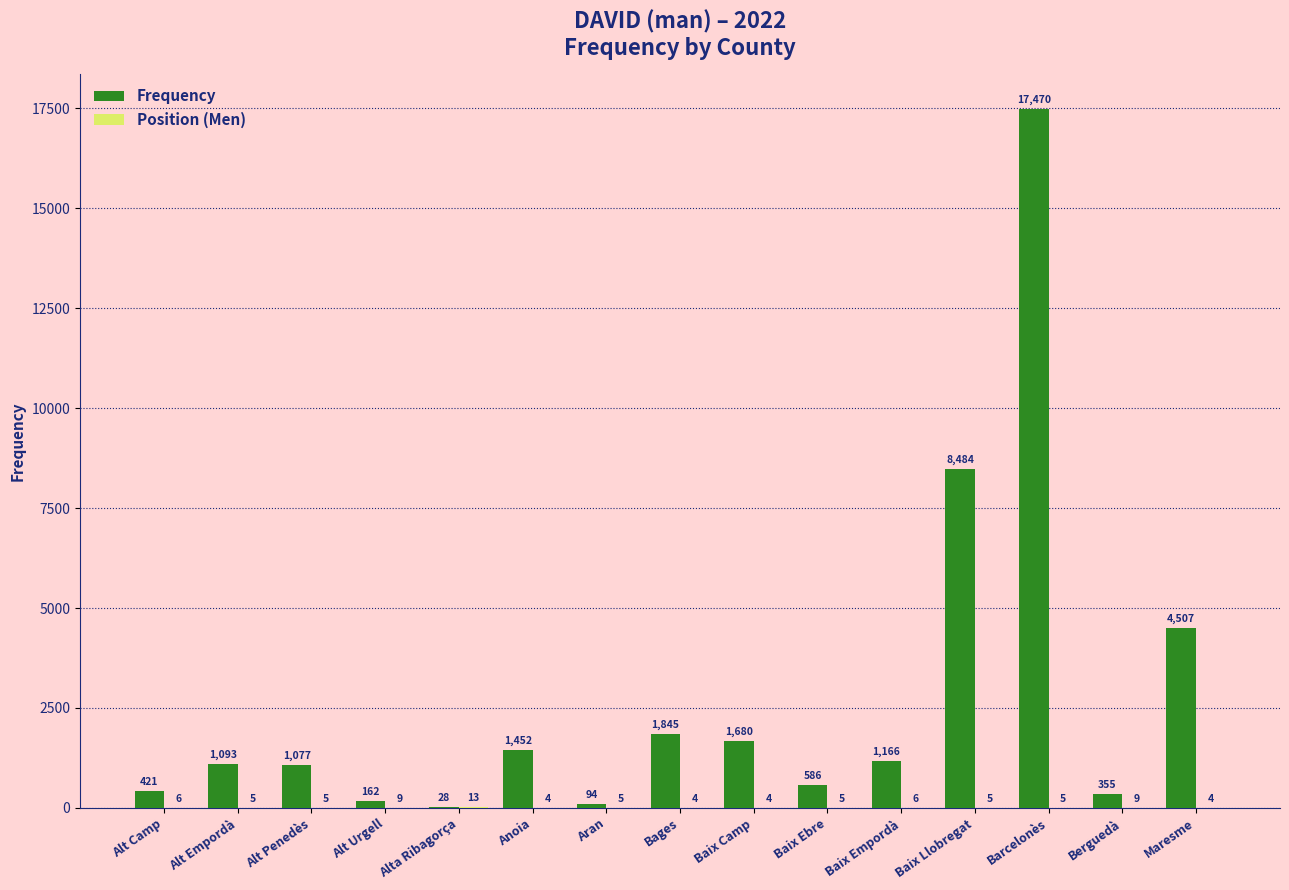

What is the maximum value shown in the chart?

17470